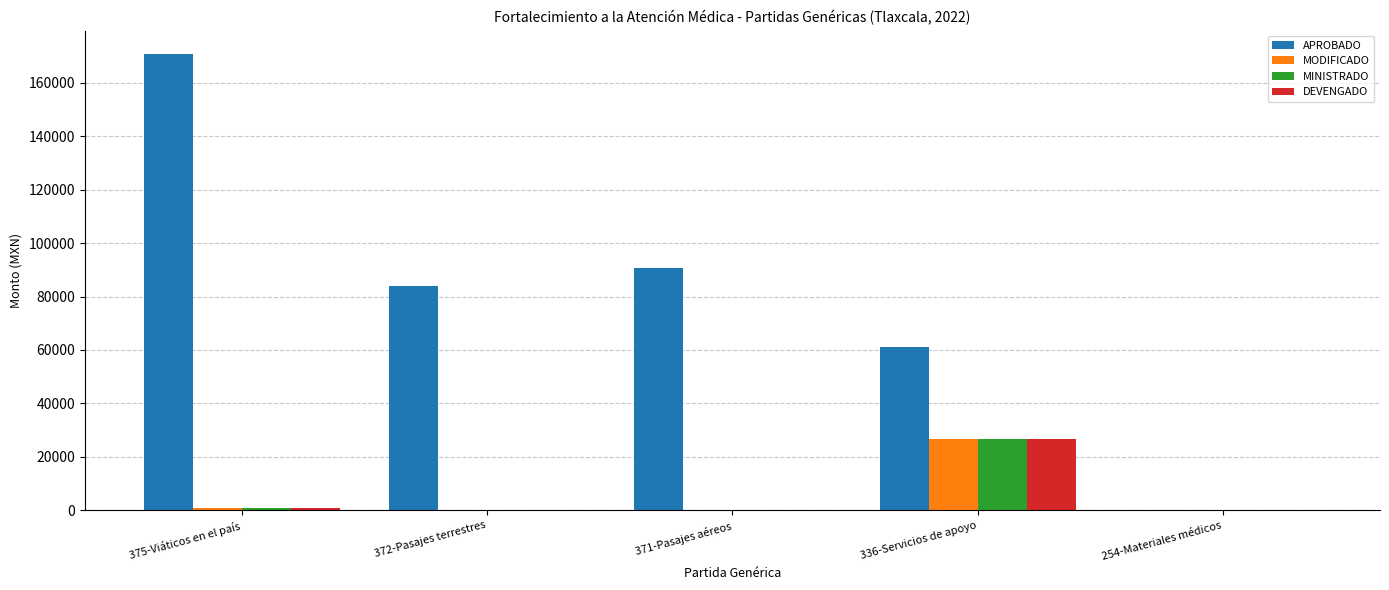

What is the average value of the APROBADO series?

81312.4